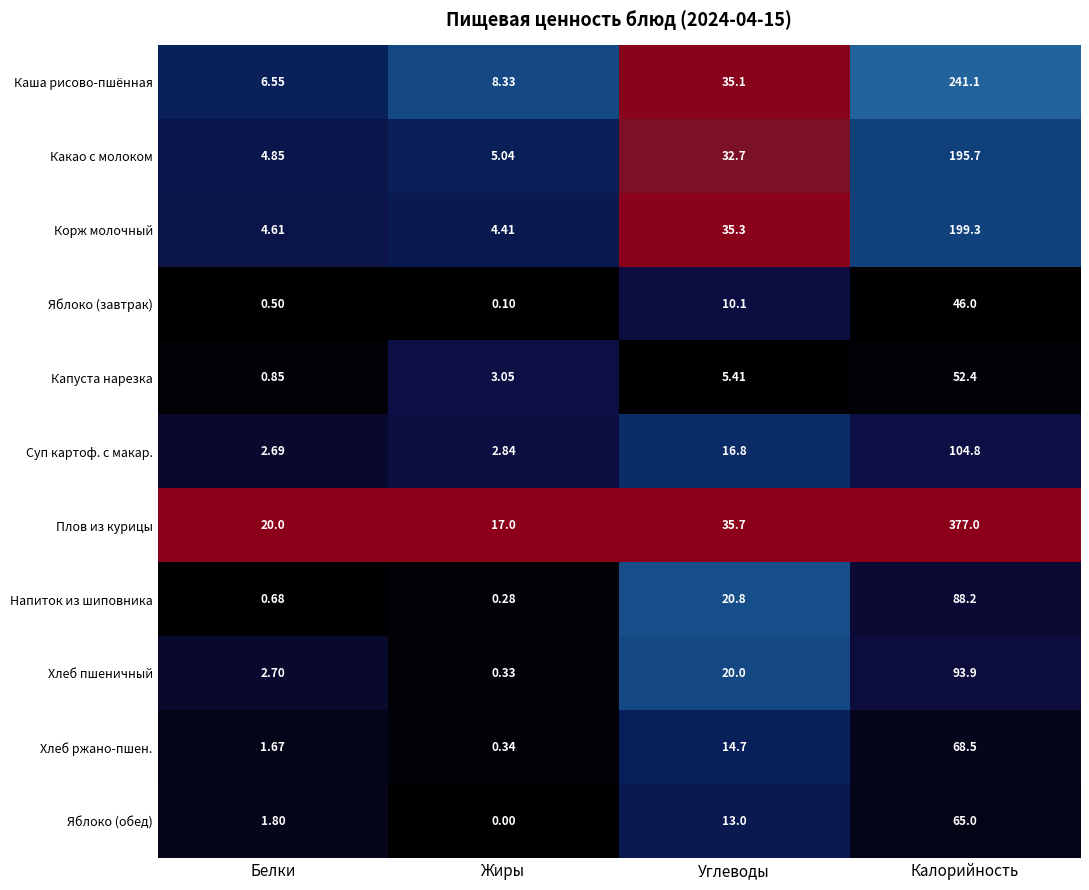

Where does the Напиток из шиповника series first go above 20?

Углеводы